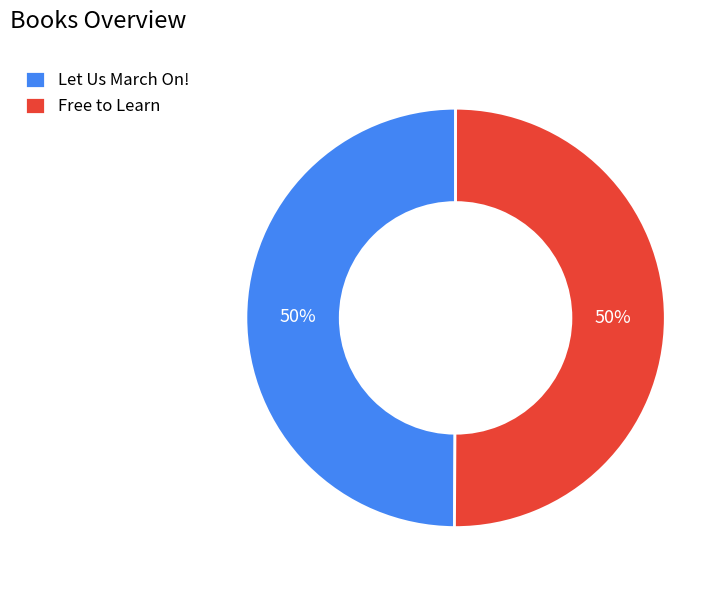

Count the number of slices in the pie.

2